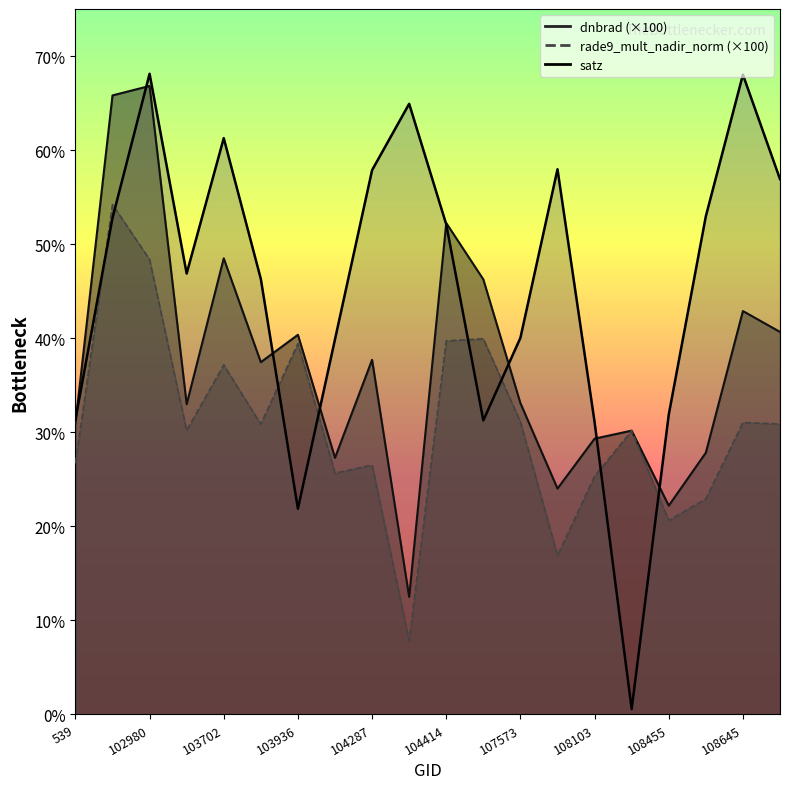

How many interior local valleys does the rade9_mult_nadir_norm series have?

6